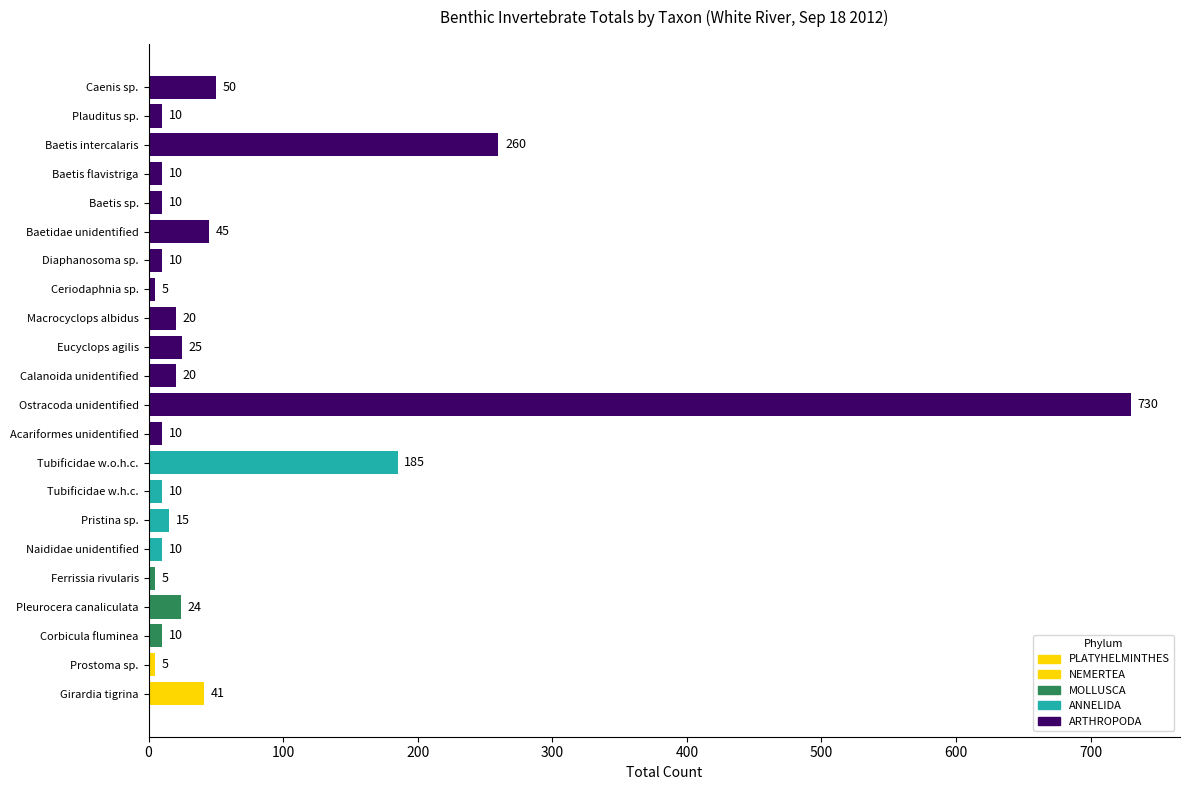

At which label is the value closest to 367?

Baetis intercalaris